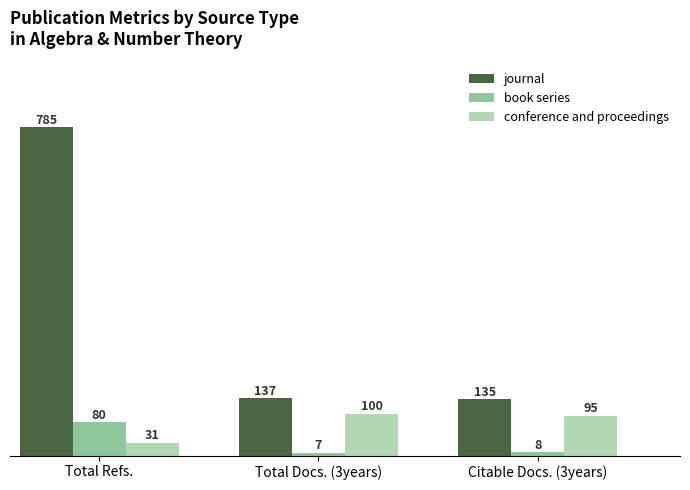

What is the label of the 2nd bar from the left?

Total Docs. (3years)